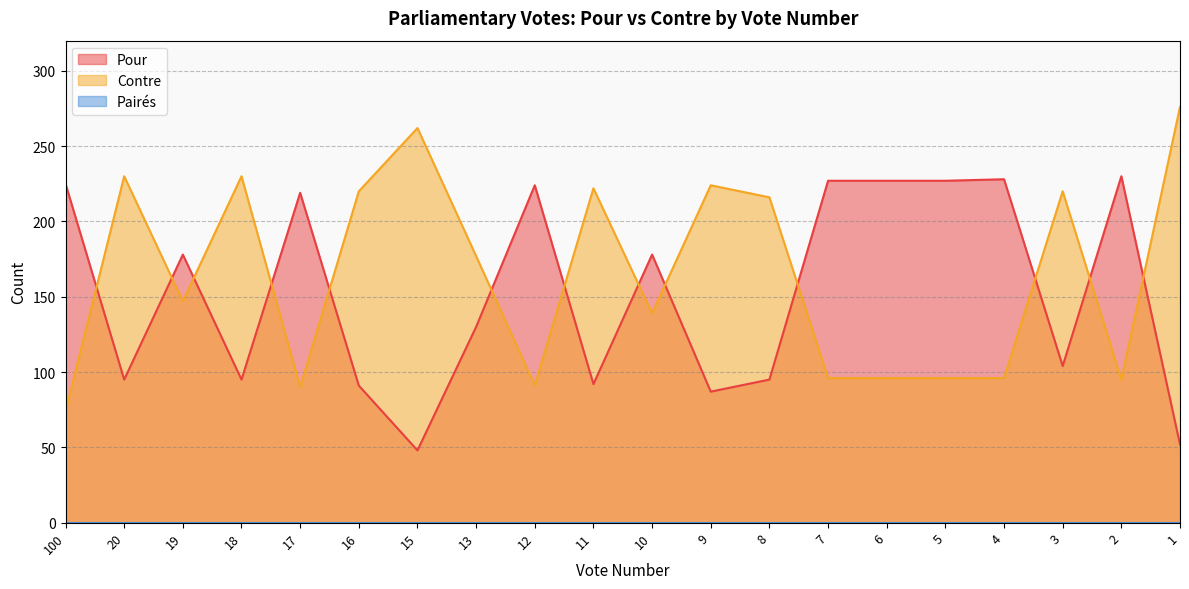

Which series has the largest total across all categories?

Contre